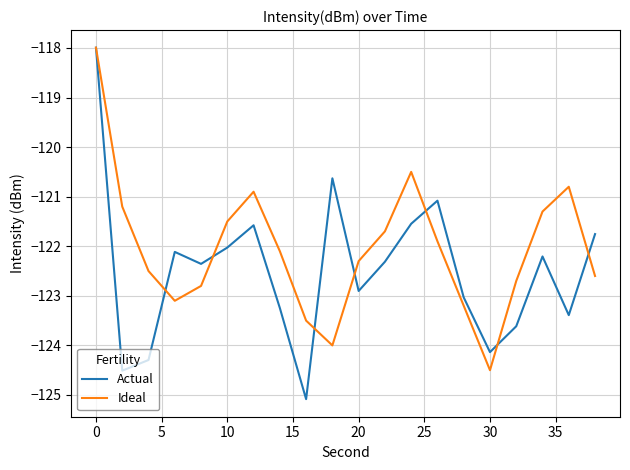

In Ideal, how many points are higher than both neighbors (excluding endpoints)?

3